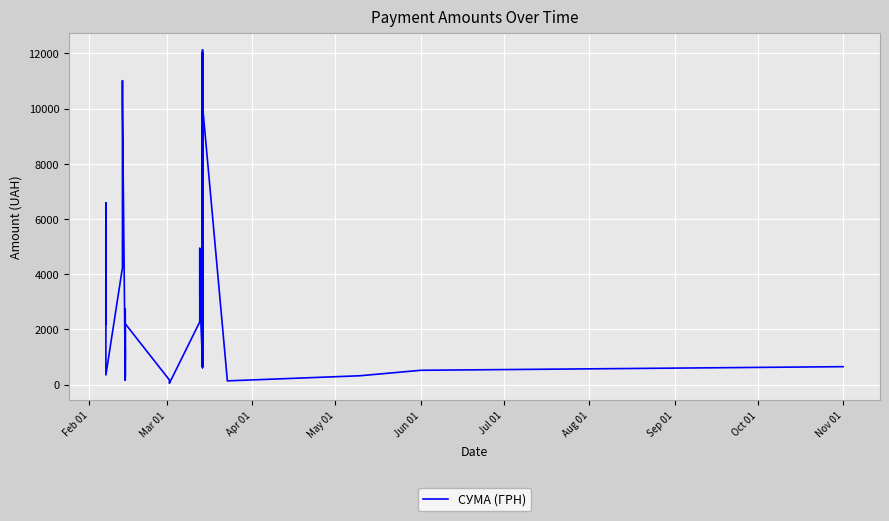

What position from the left is Feb 01?

1